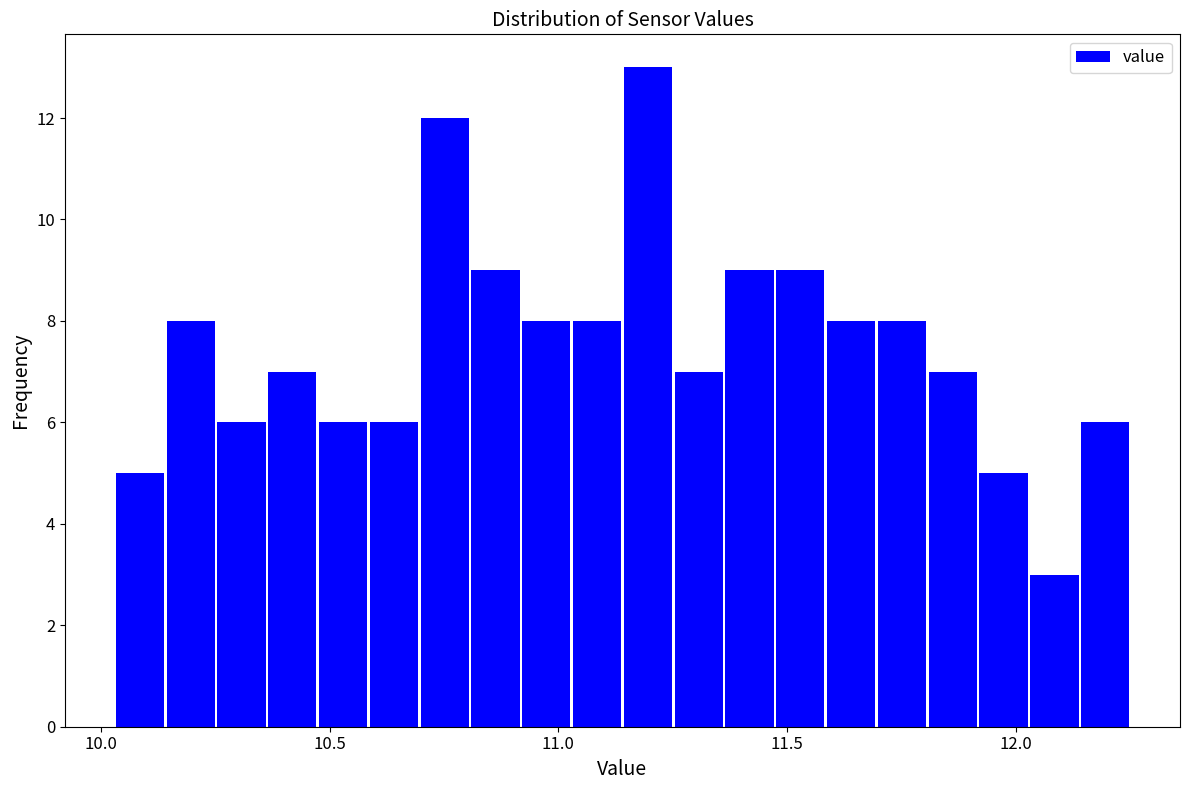

Read against the x-axis, roughly where is the centre of the tallest bar?

11.20